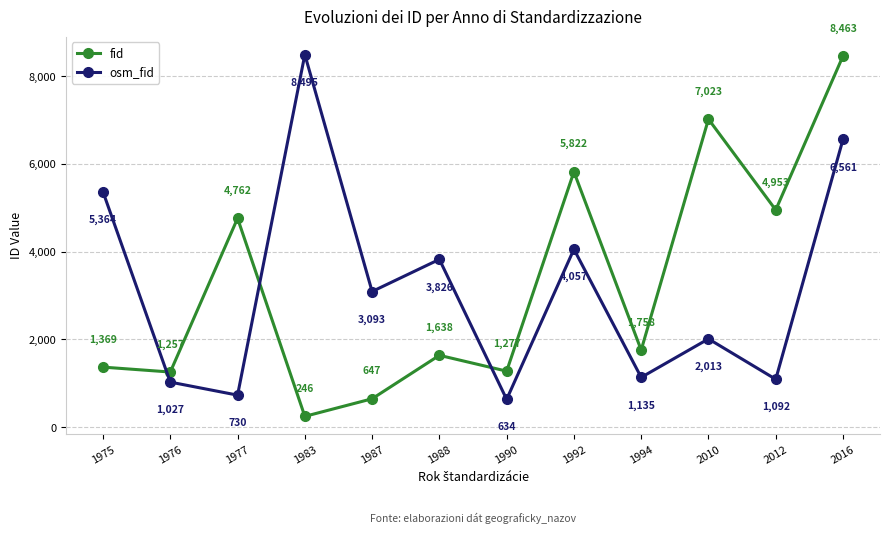

Read the osm_fid value at 1987, to the nearest 50.

3100